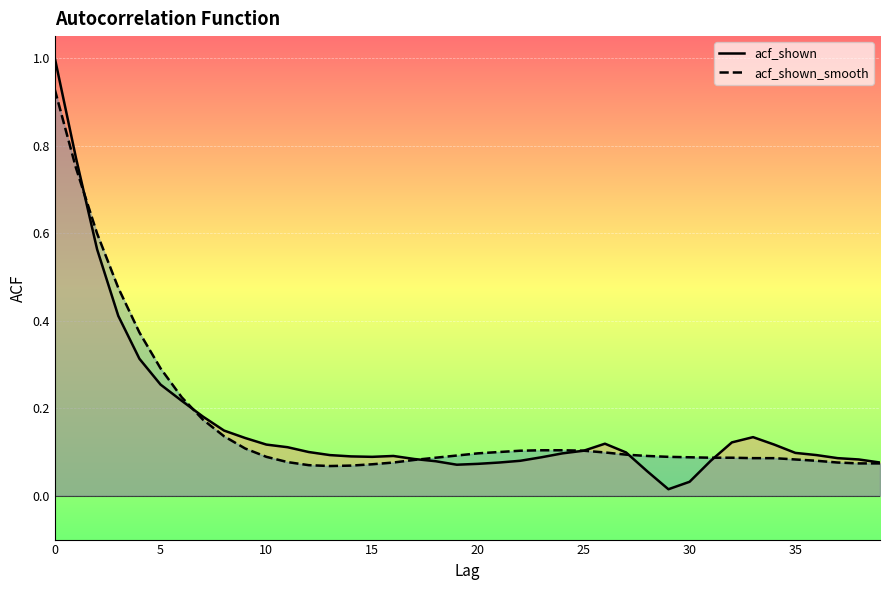

True or false: acf_shown has more than 0 points higher than both neighbors.

True